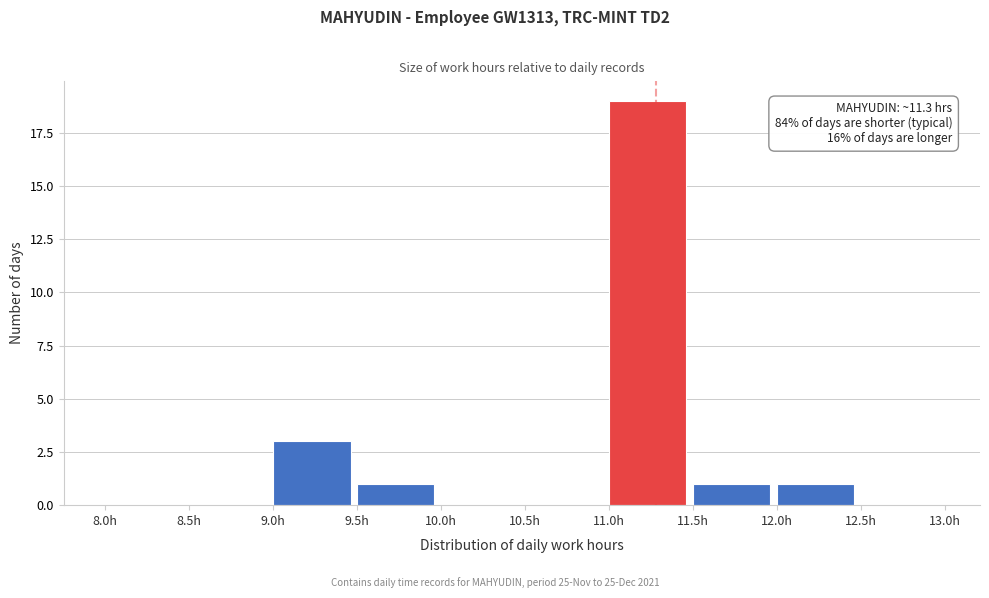

Over which range of the x-axis is the bar tallest?

11.0 to 11.5